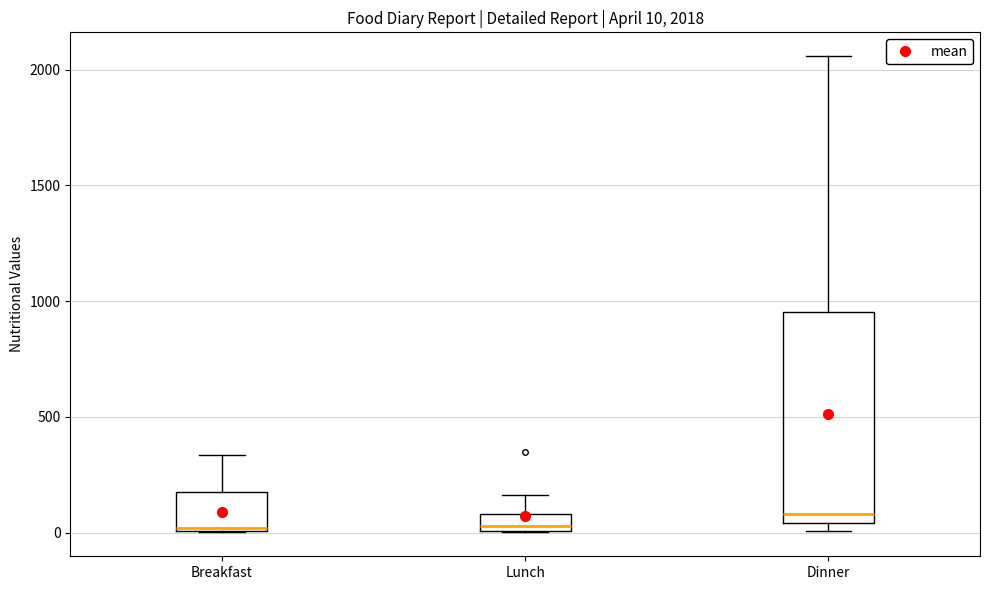

Which box is the tallest, from its lower edge to its upper edge?

Dinner